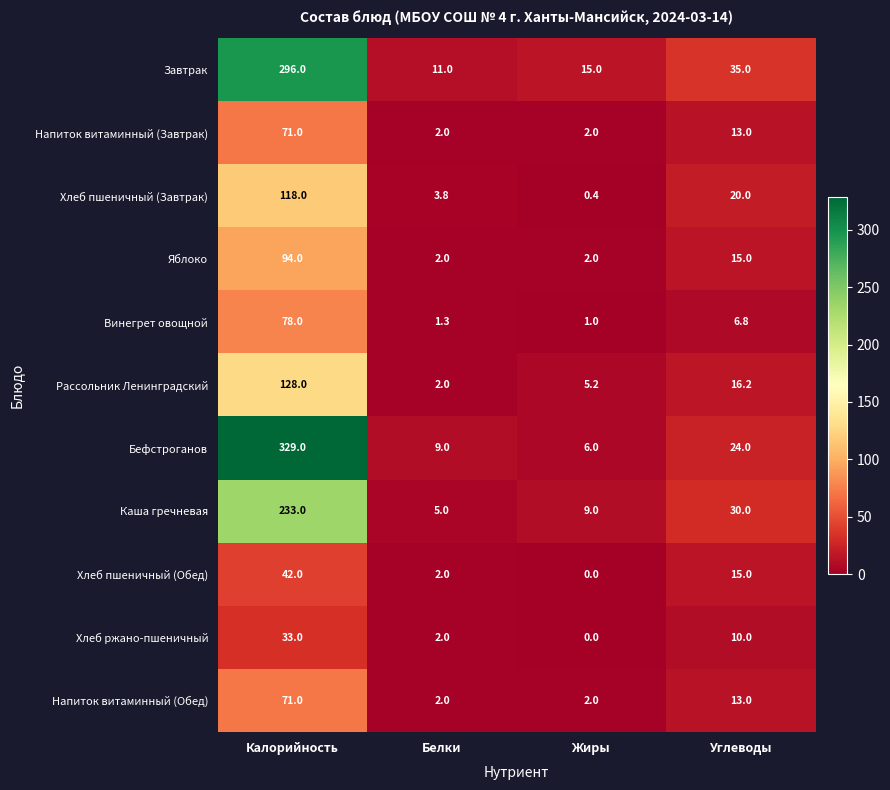

How many distinct data groups are displayed?

11